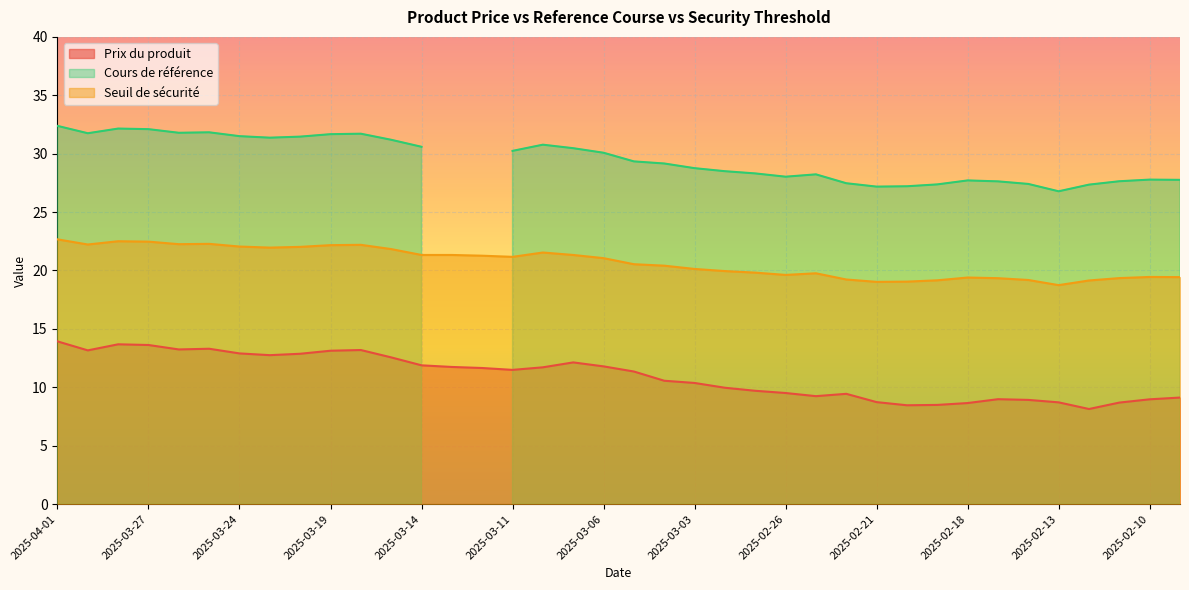

Is it true that Prix du produit equals 8.7 at 2025-02-21?

True